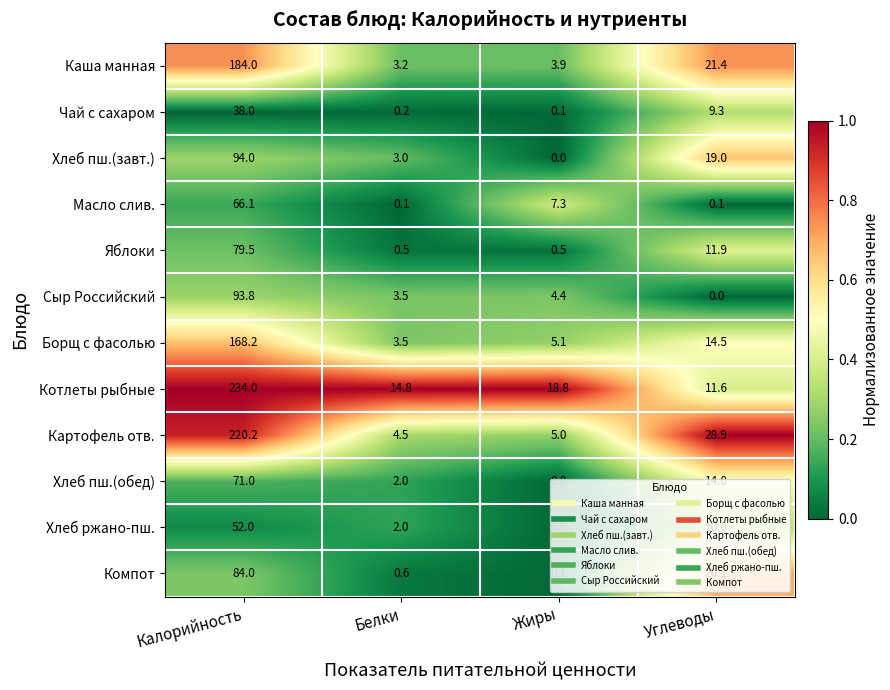

Which label corresponds to the largest value in the chart?

Калорийность